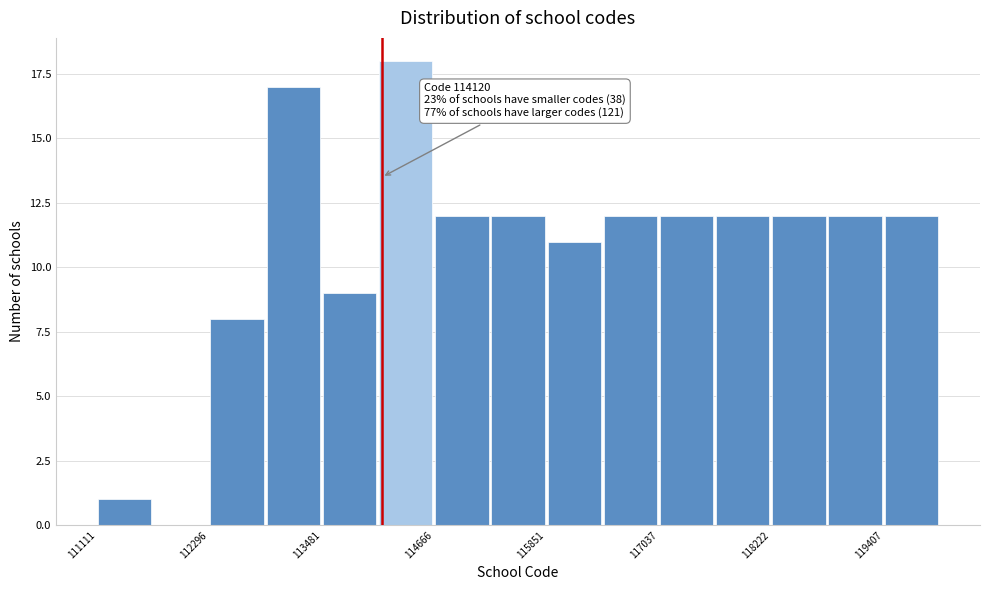

Read against the x-axis, roughly where is the centre of the tallest bar?

114400